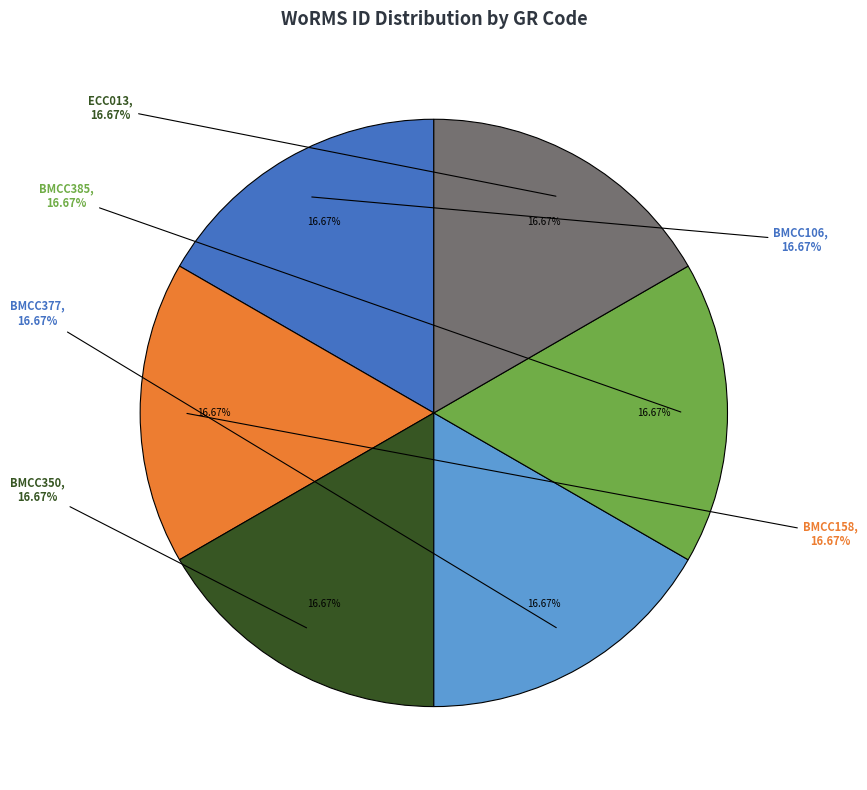

How many slices are in this pie chart?

6